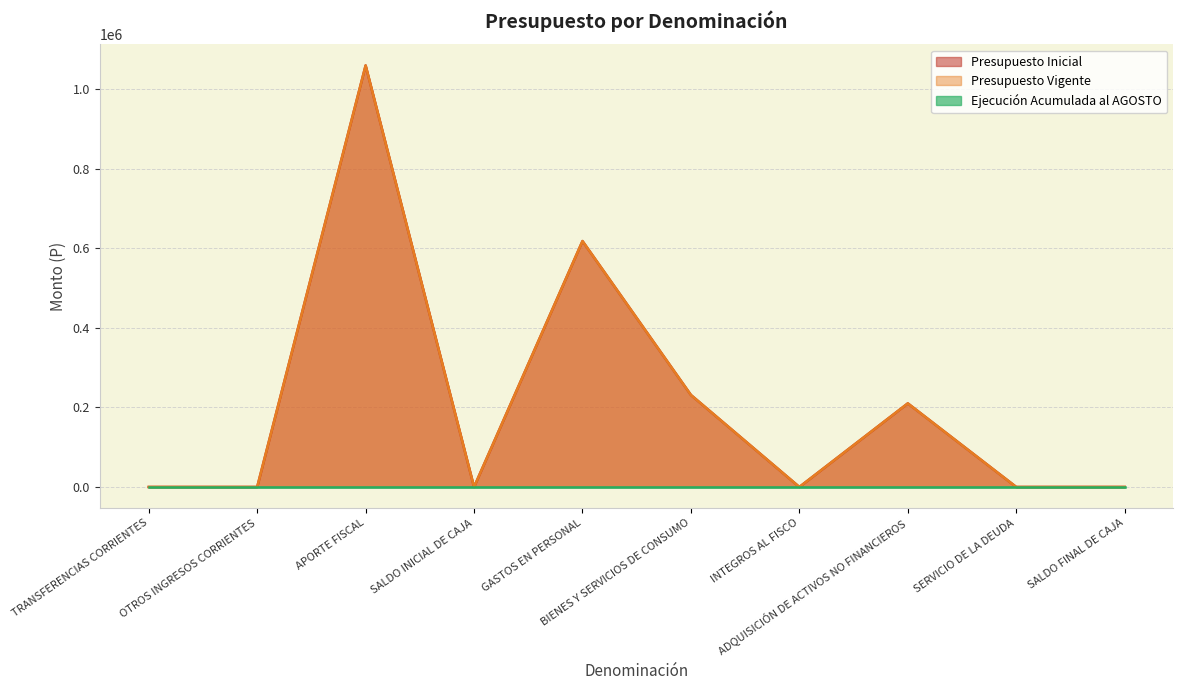

Which series changed the most between TRANSFERENCIAS CORRIENTES and GASTOS EN PERSONAL?

Presupuesto Inicial